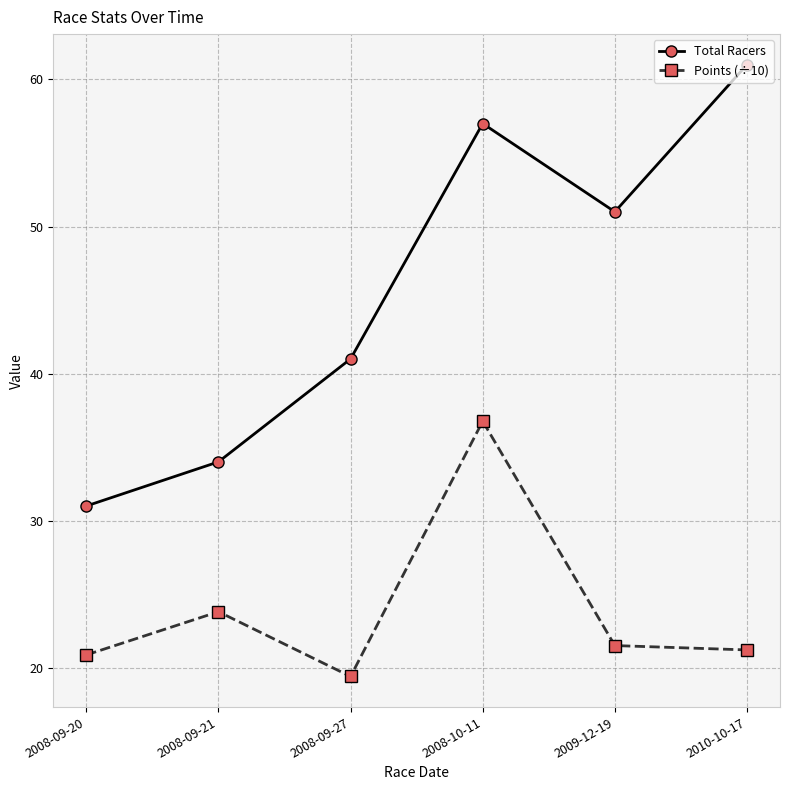

Rank the series by their average value, from highest to lowest.

Total Racers, Points (÷10)